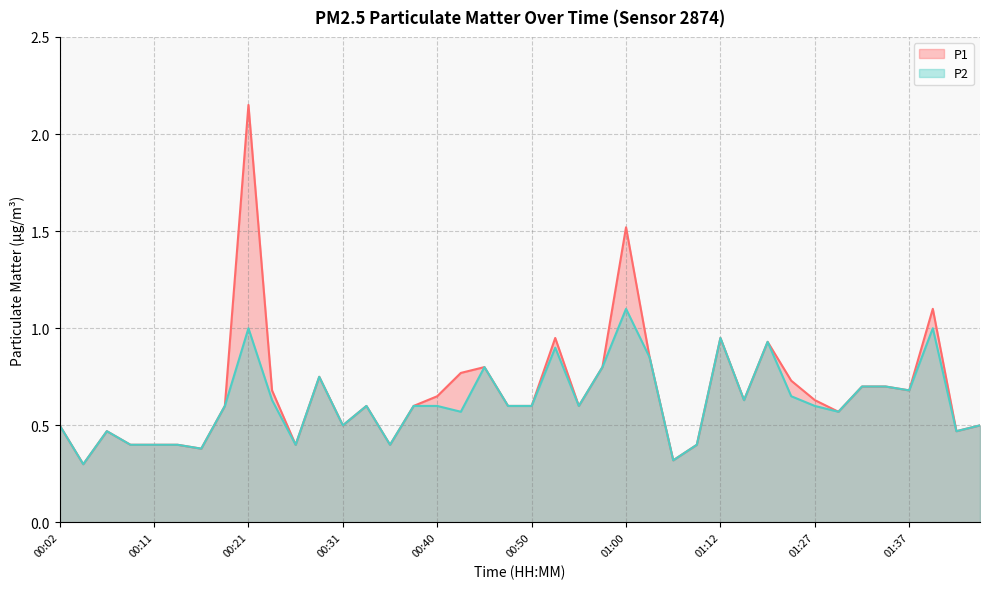

Where is P1 nearest to the value 1?

00:53